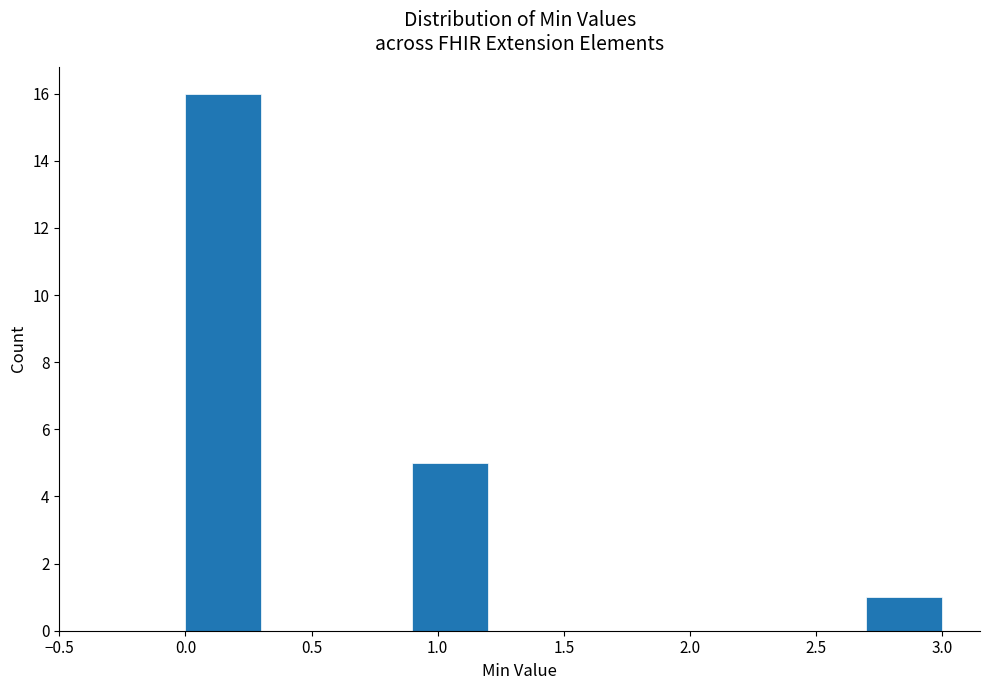

Reading left to right, transcribe this chart: for each bar, give the range it covers on the x-axis and its height. The values are not printed on the chart, so give them approximately, as read against the axis.

0.0 to 0.3: 16
0.3 to 0.6: 0
0.6 to 0.9: 0
0.9 to 1.2: 5
1.2 to 1.5: 0
1.5 to 1.8: 0
1.8 to 2.1: 0
2.1 to 2.4: 0
2.4 to 2.7: 0
2.7 to 3.0: 1